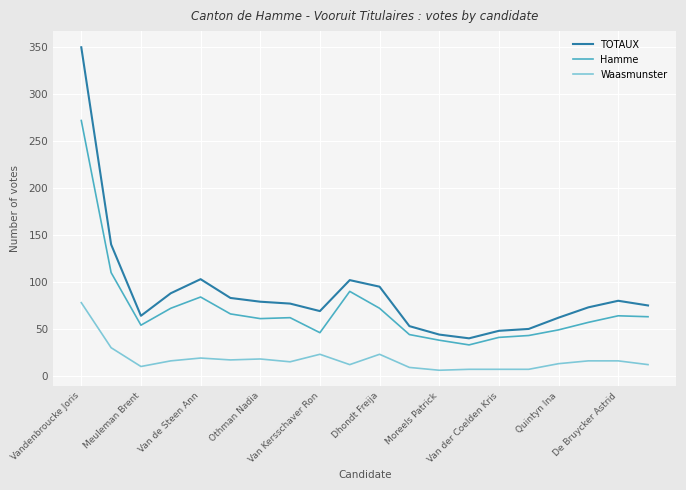

Which series has the widest spread of values?

TOTAUX